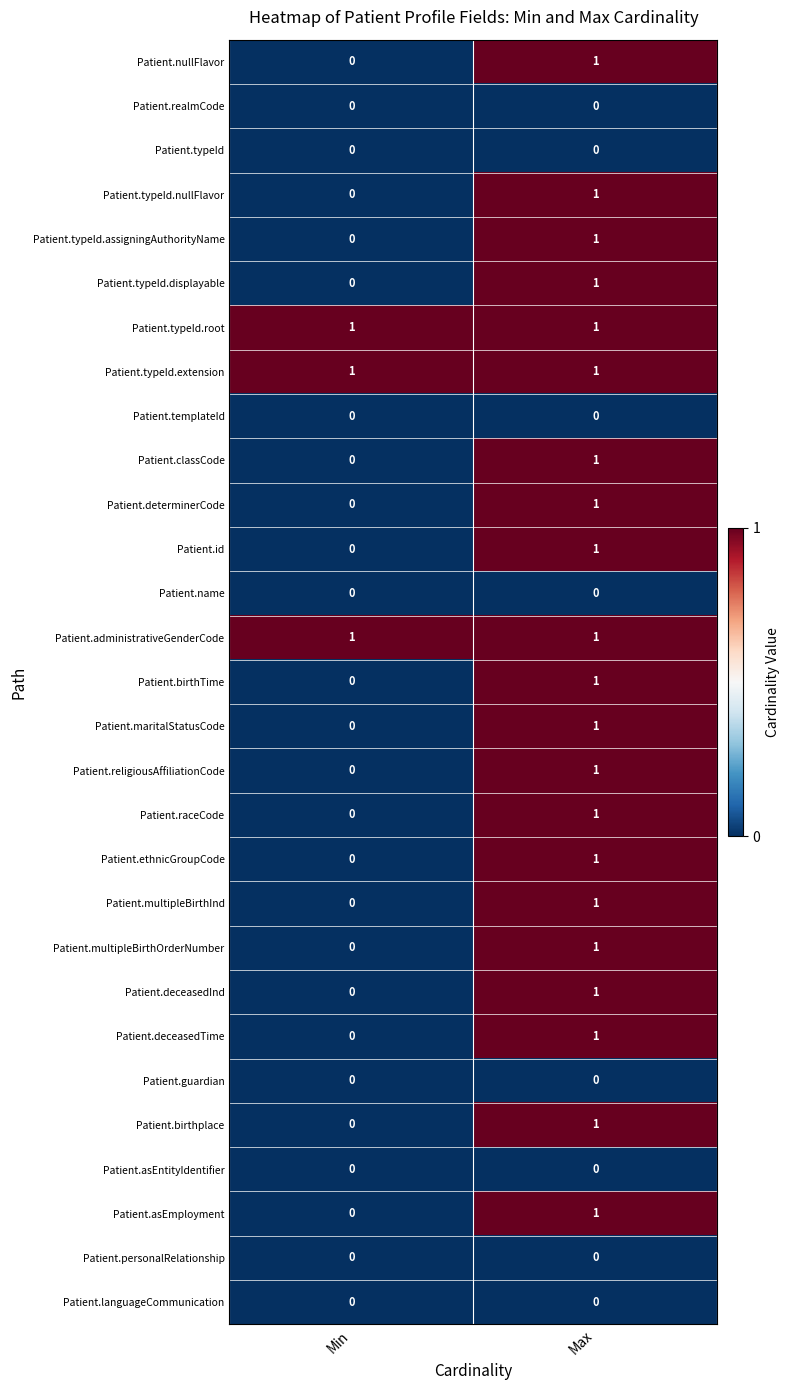

How many data points does each series have?

2